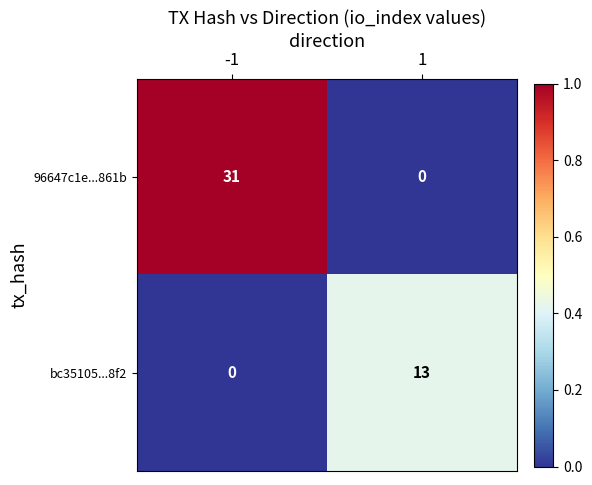

What is the average value of the 96647c1e...861b series?

16